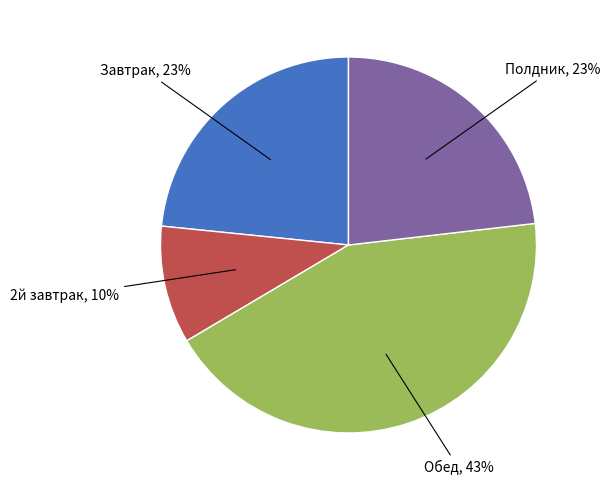

To the nearest percent, what is the average slice percentage?

25%